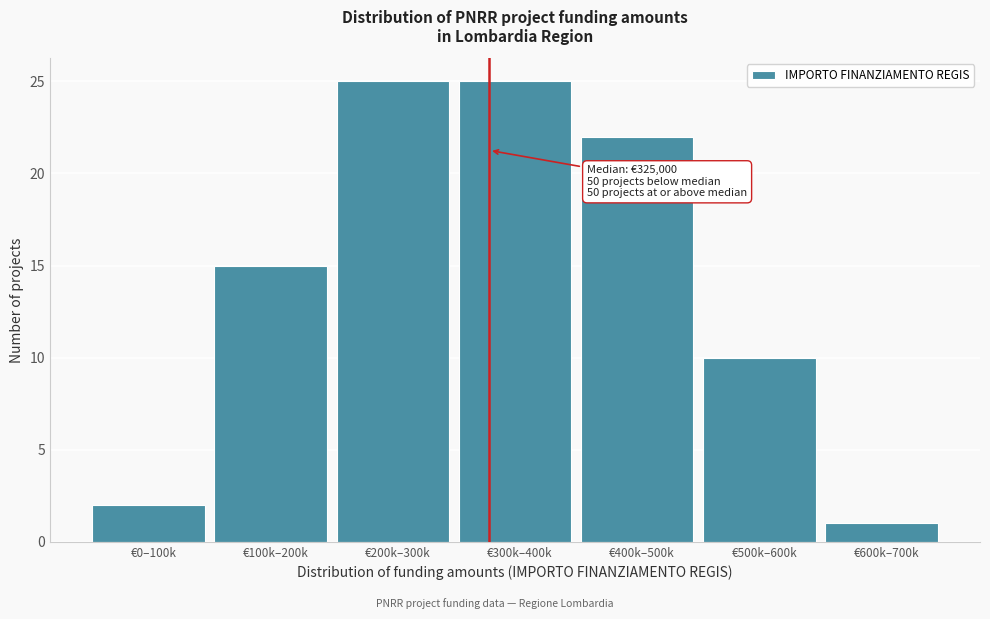

Reading right to left, list all the values displayed in this chart.

1	10	22	25	25	15	2